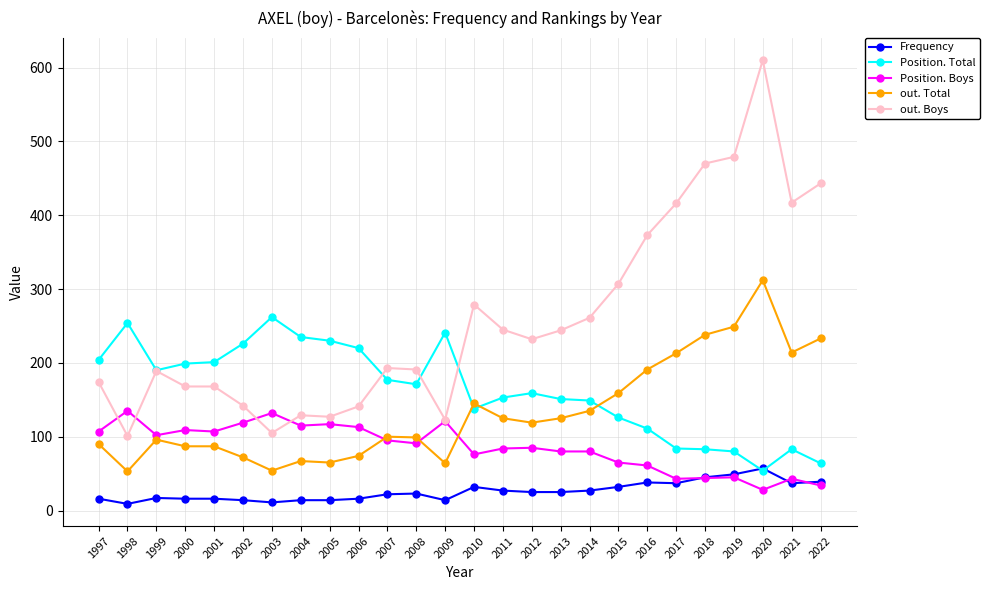

Which series changed the most between 2000 and 2017?

out. Boys